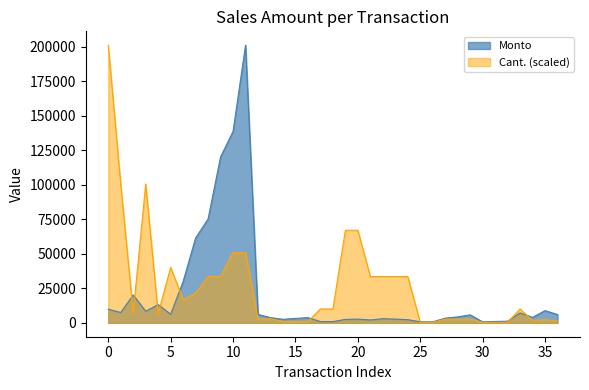

List the series in order of their peak value, lowest first.

Monto, Cant.